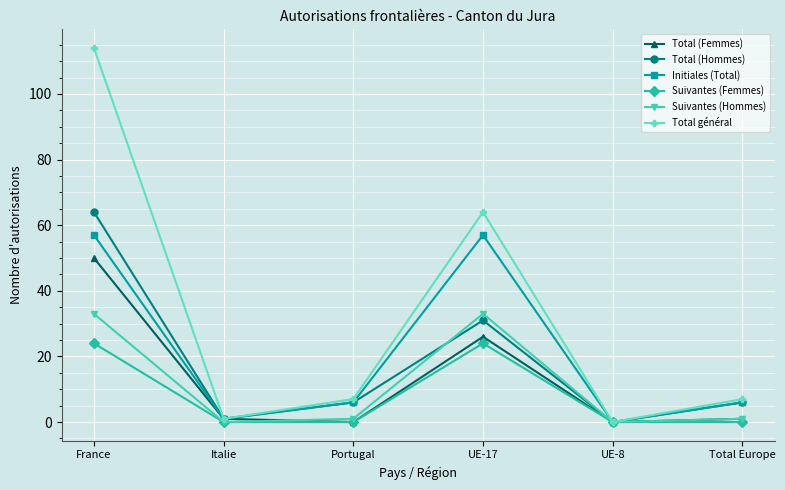

How many data points does each series have?

6